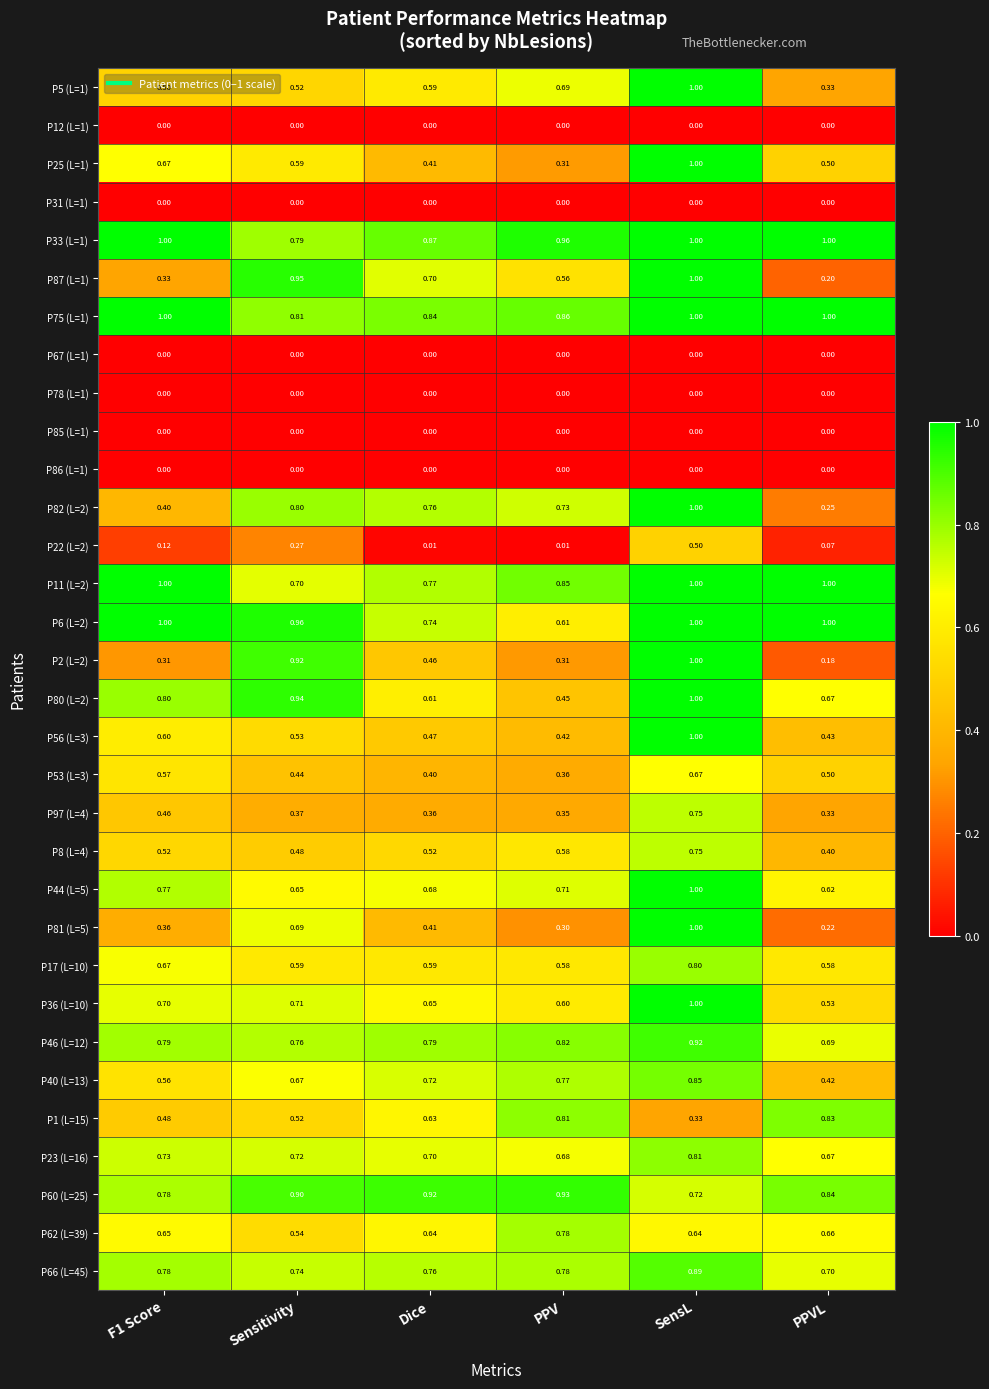

At which category is the sum across all series the highest?

SensL